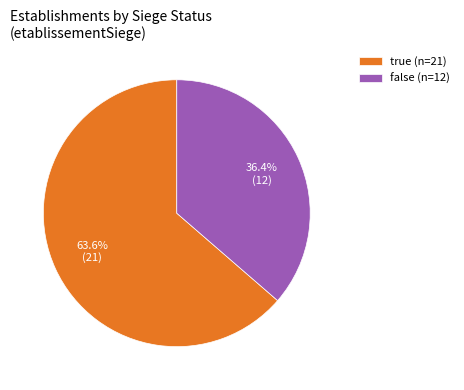

To the nearest percent, what is the difference between the largest and smallest slice percentages?

27%